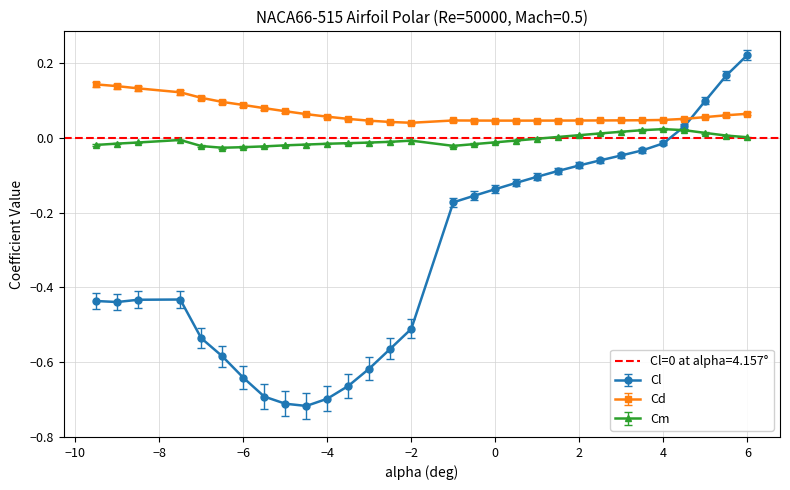

Reading left to right, what are all the values shown in this chart?

Cl: -0.4	-0.4	-0.4	-0.4	-0.5	-0.6	-0.6	-0.7	-0.7	-0.7	-0.7	-0.7	-0.6	-0.6	-0.5	-0.2	-0.2	-0.1	-0.1	-0.1	-0.1	-0.1	-0.1	-0.0	-0.0	-0.0	0.0	0.1	0.2	0.2
Cd: 0.1	0.1	0.1	0.1	0.1	0.1	0.1	0.1	0.1	0.1	0.1	0.1	0.0	0.0	0.0	0.0	0.0	0.0	0.0	0.0	0.0	0.0	0.0	0.0	0.0	0.0	0.1	0.1	0.1	0.1
Cm: -0.0	-0.0	-0.0	-0.0	-0.0	-0.0	-0.0	-0.0	-0.0	-0.0	-0.0	-0.0	-0.0	-0.0	-0.0	-0.0	-0.0	-0.0	-0.0	-0.0	0.0	0.0	0.0	0.0	0.0	0.0	0.0	0.0	0.0	0.0